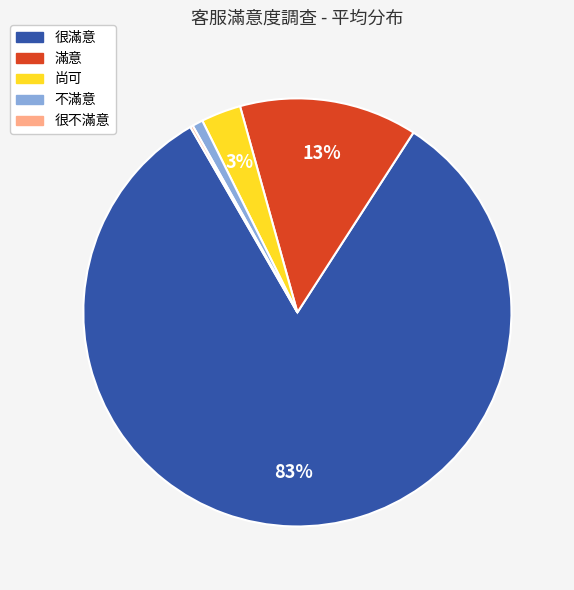

To the nearest percent, what portion does 尚可 represent?

3%